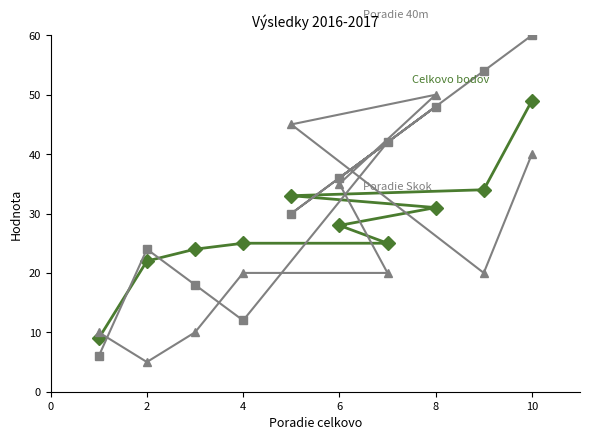

At which category does Poradie Skok (×5) reach its first local valley?

2